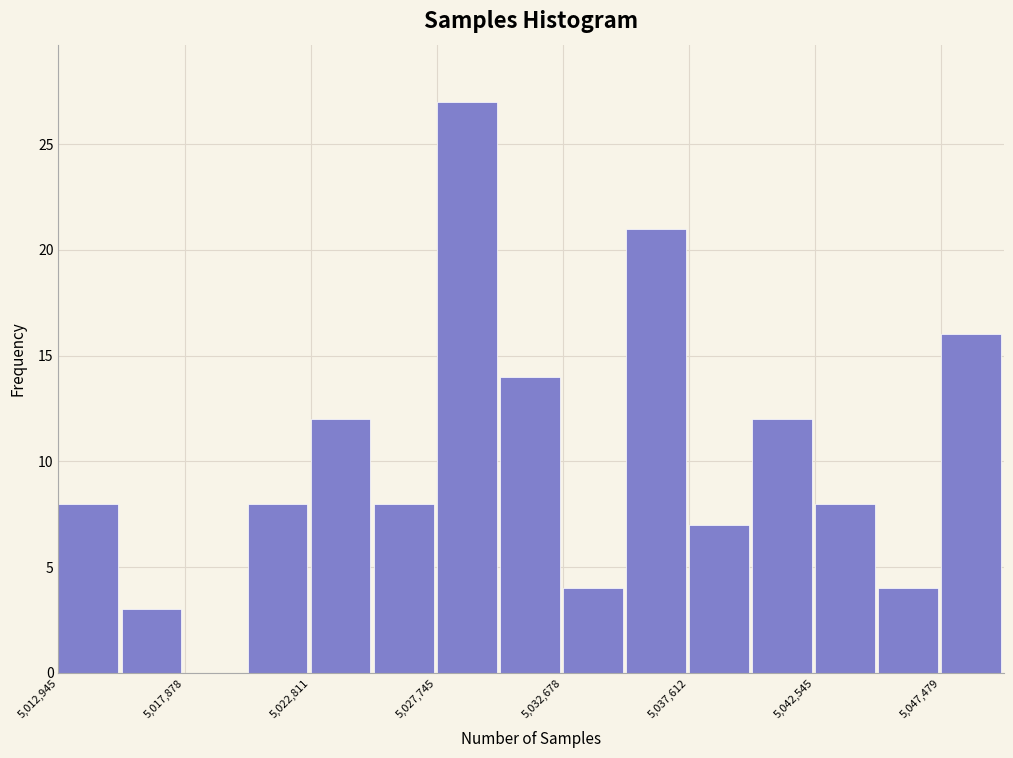

Reading left to right, transcribe this chart: for each bar, give the range it covers on the x-axis and its height. Neither the bar edges nor the heights are printed on the chart, so give them approximately, as read against the axes.

5013000 to 5015500: 8
5015500 to 5018000: 3
5018000 to 5020500: 0
5020500 to 5023000: 8
5023000 to 5025500: 12
5025500 to 5027500: 8
5027500 to 5030000: 27
5030000 to 5032500: 14
5032500 to 5035000: 4
5035000 to 5037500: 21
5037500 to 5040000: 7
5040000 to 5042500: 12
5042500 to 5045000: 8
5045000 to 5047500: 4
5047500 to 5050000: 16